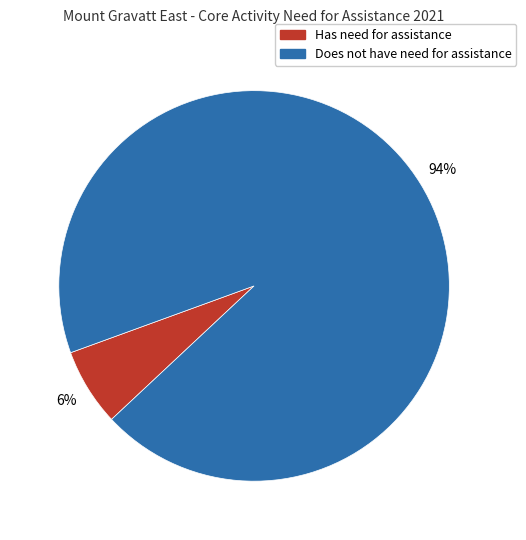

Is there any slice that represents more than half of the pie?

Yes